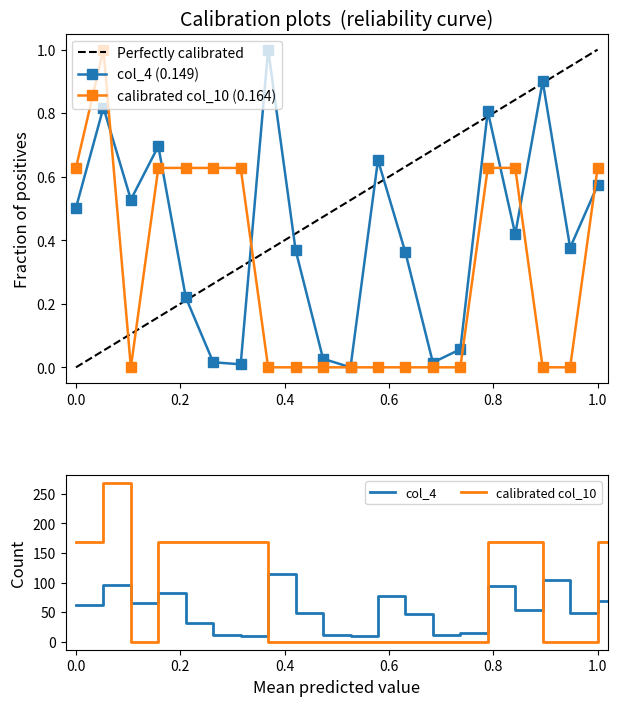

Reading left to right, transcribe all the data shown in this chart.

col_4: 0.5	0.8	0.5	0.7	0.2	0.0	0.0	1.0	0.4	0.0	0.0	0.7	0.4	0.0	0.1	0.8	0.4	0.9	0.4	0.6
col_10: 0.6	1.0	0.0	0.6	0.6	0.6	0.6	0.0	0.0	0.0	0.0	0.0	0.0	0.0	0.0	0.6	0.6	0.0	0.0	0.6